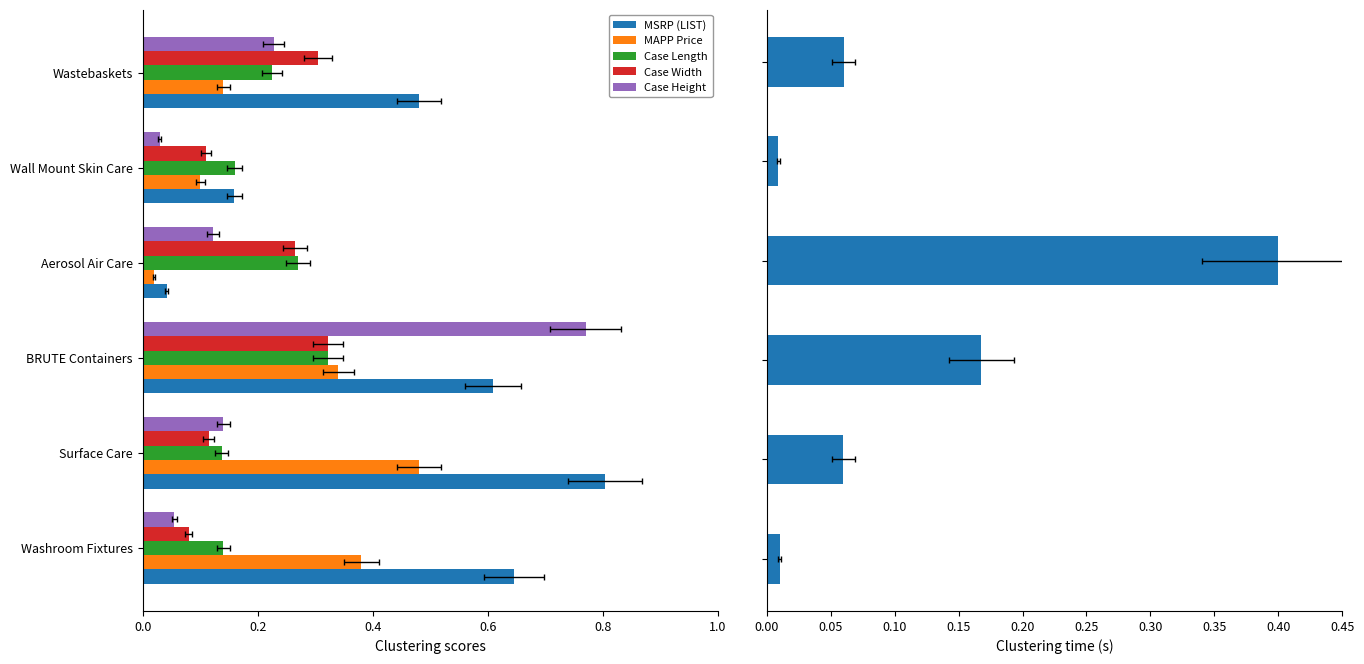

What is the sum of the MAPP Price values at Surface Care and BRUTE Containers?

0.8